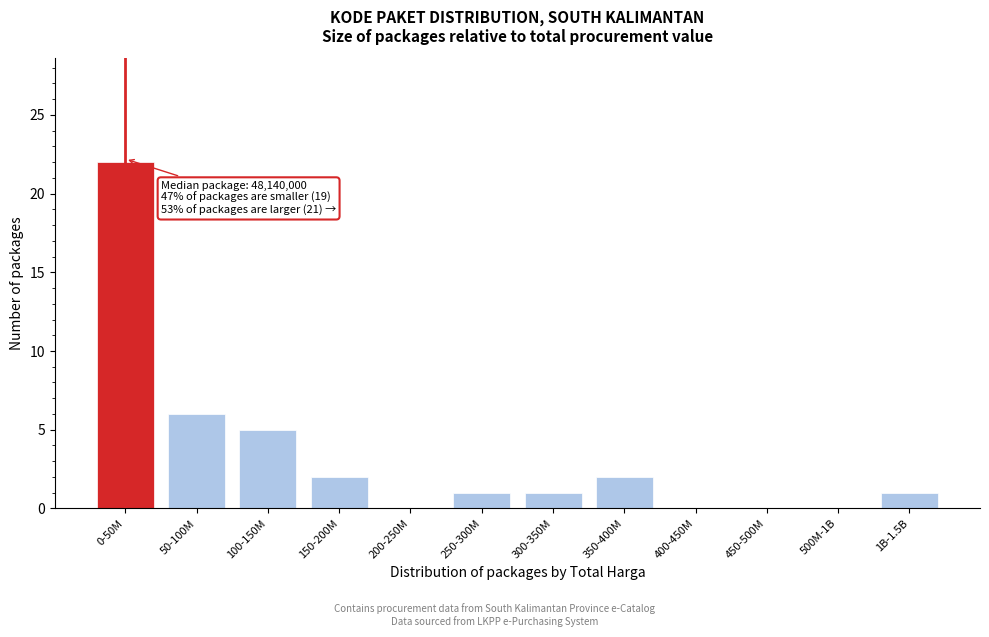

Reading right to left, list all the values displayed in this chart.

1B-1.5B=1	500M-1B=0	450-500M=0	400-450M=0	350-400M=2	300-350M=1	250-300M=1	200-250M=0	150-200M=2	100-150M=5	50-100M=6	0-50M=22